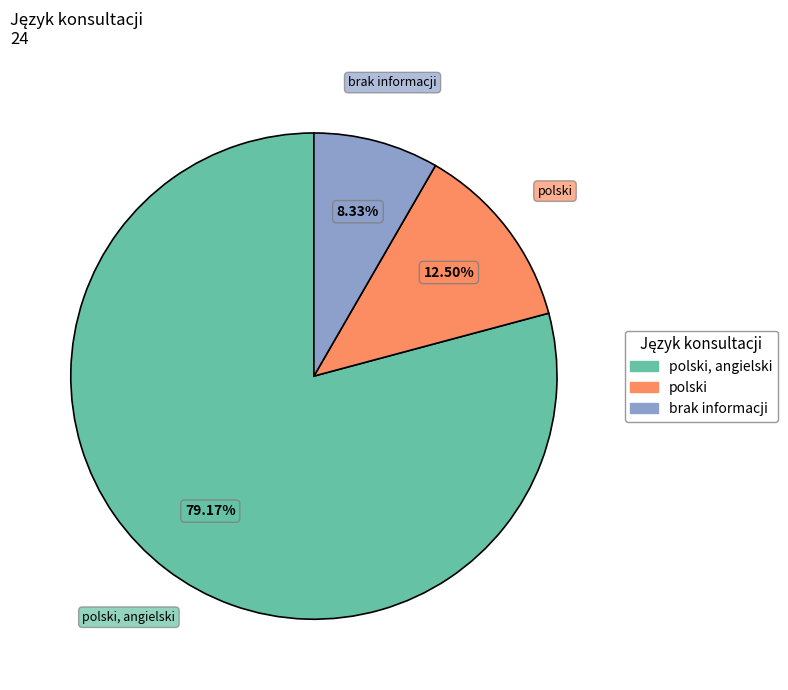

How much of the chart is everything except polski, angielski?

20.8%